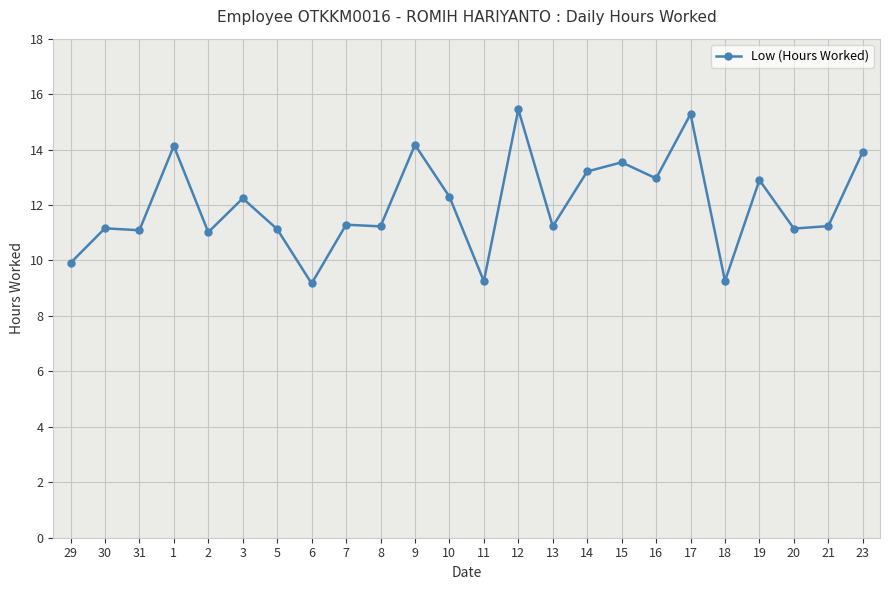

What is the sum of all values?

288.2